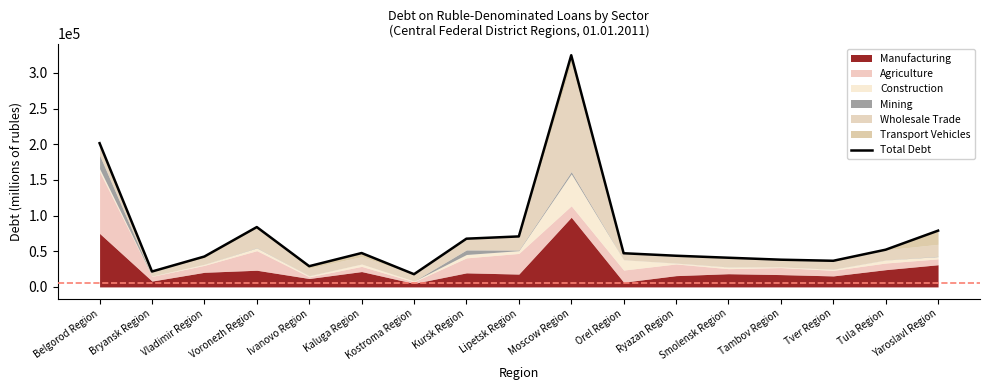

Where is the first local maximum?

Voronezh Region